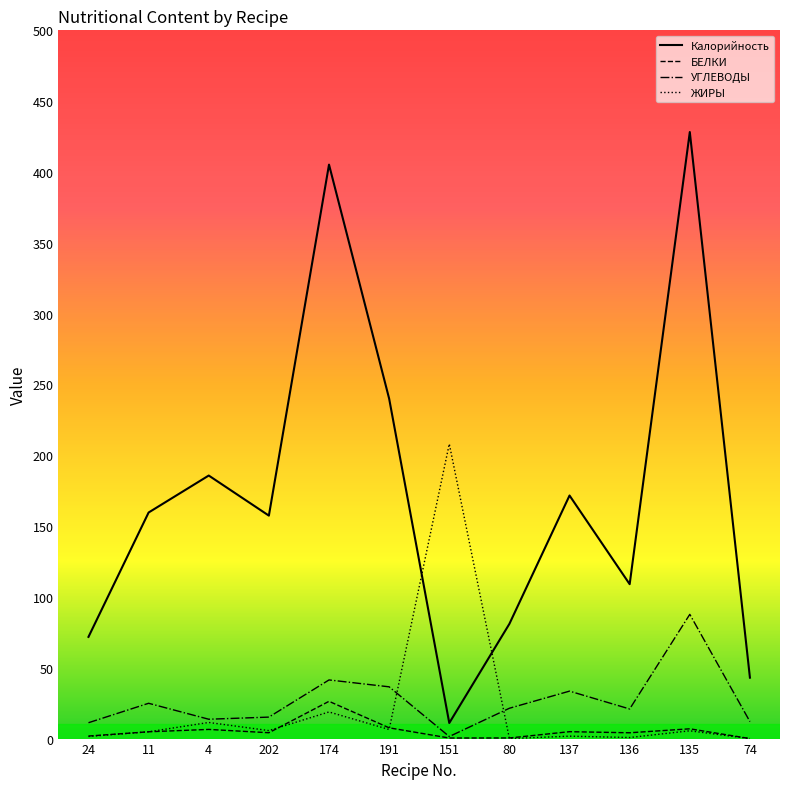

How many categories are shown in the chart?

12